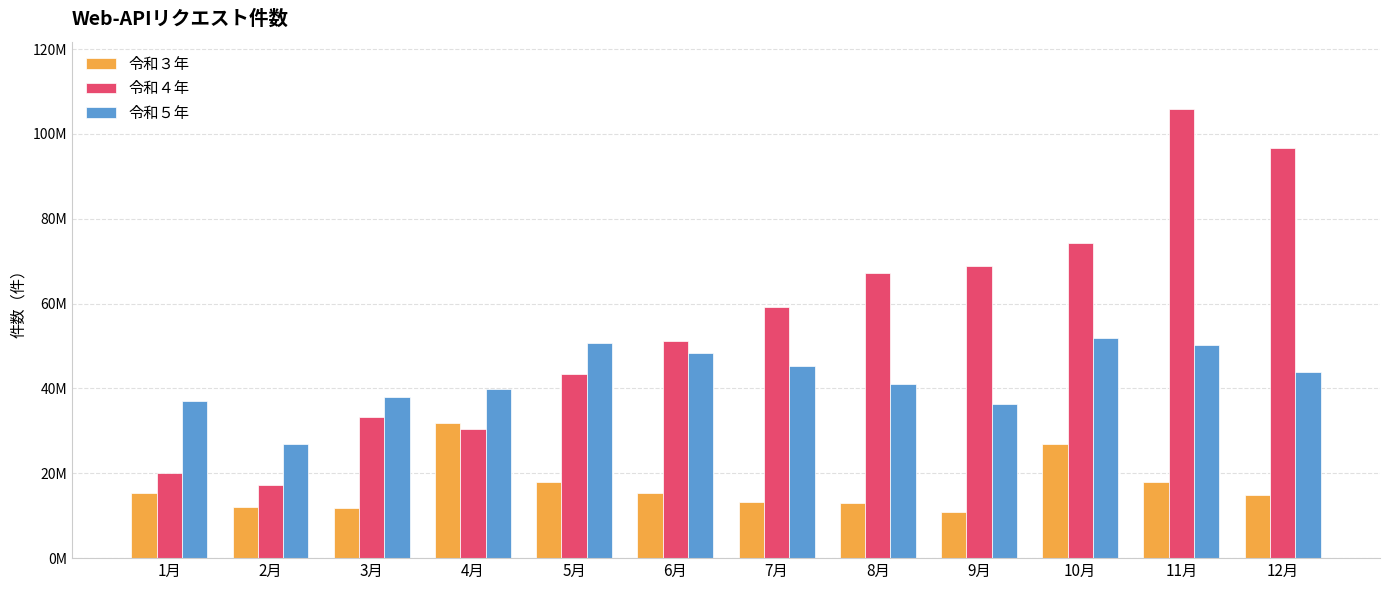

What is the difference between the maximum and minimum values in the 令和４年 series?

88587277